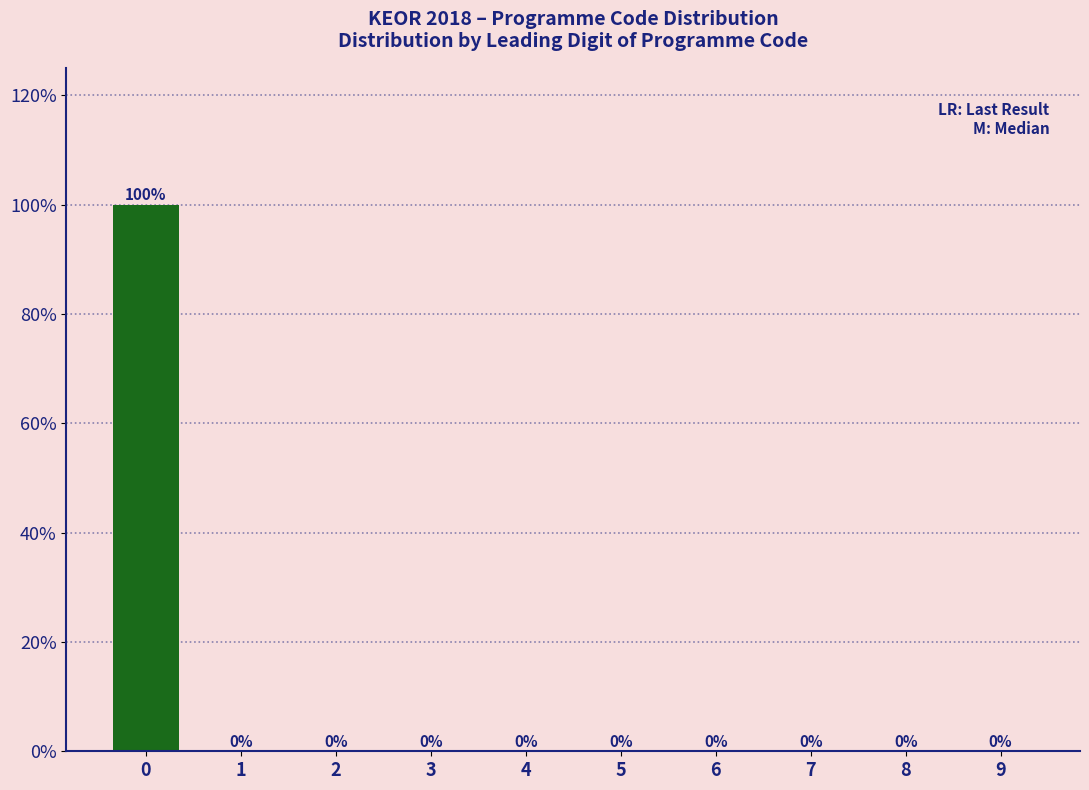

Reading left to right, extract all data points from this chart.

0=100	1=0	2=0	3=0	4=0	5=0	6=0	7=0	8=0	9=0